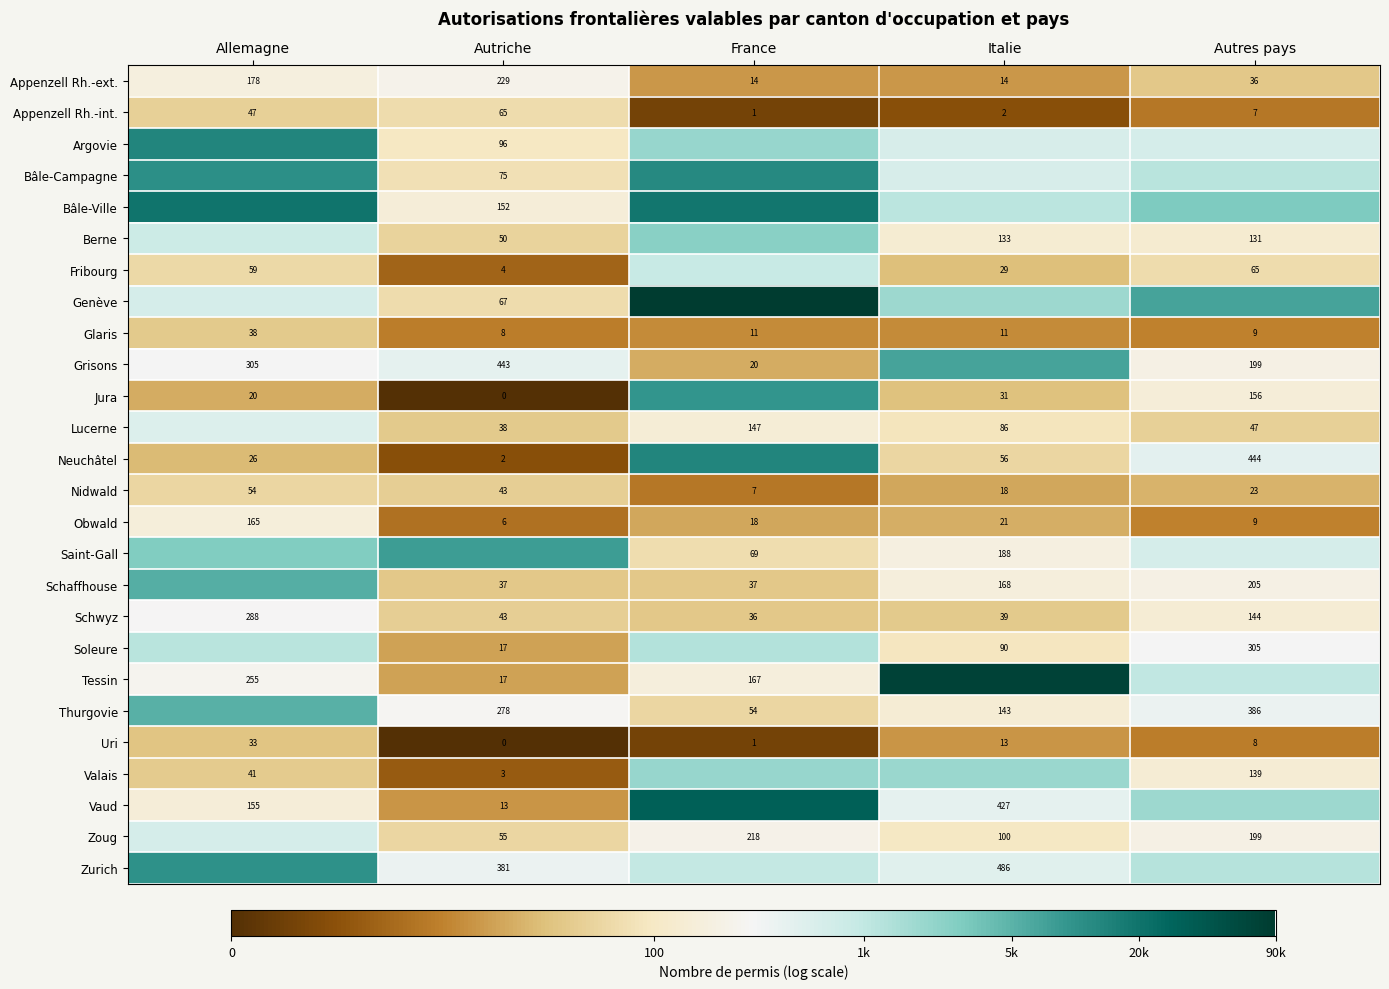

How many data points does each series have?

5